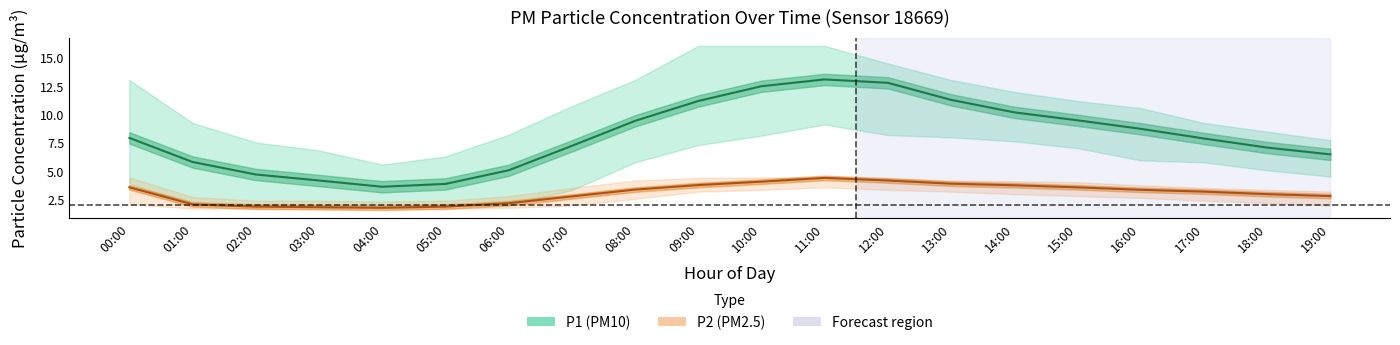

What is the sum of all P2 values?

61.8